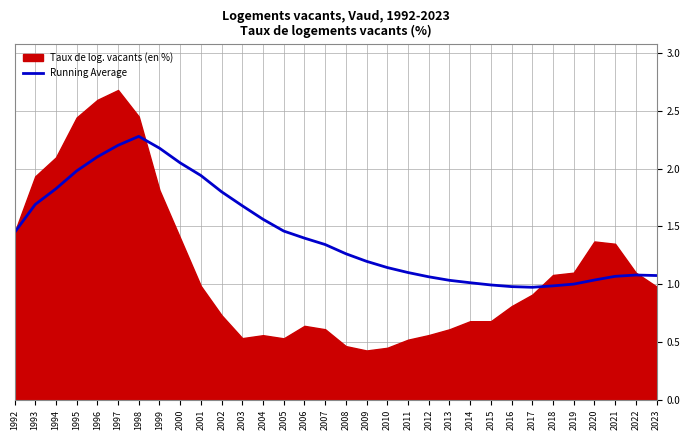

Is it true that Running Average equals 2.2 at 1997?

True